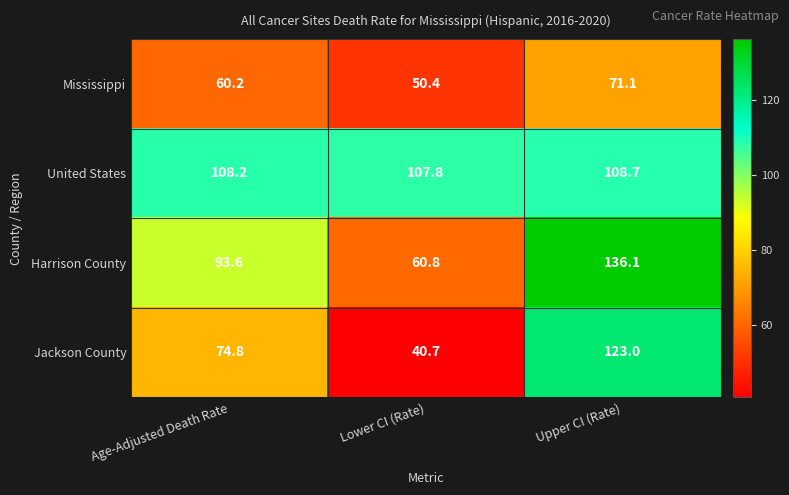

How many distinct data groups are displayed?

4